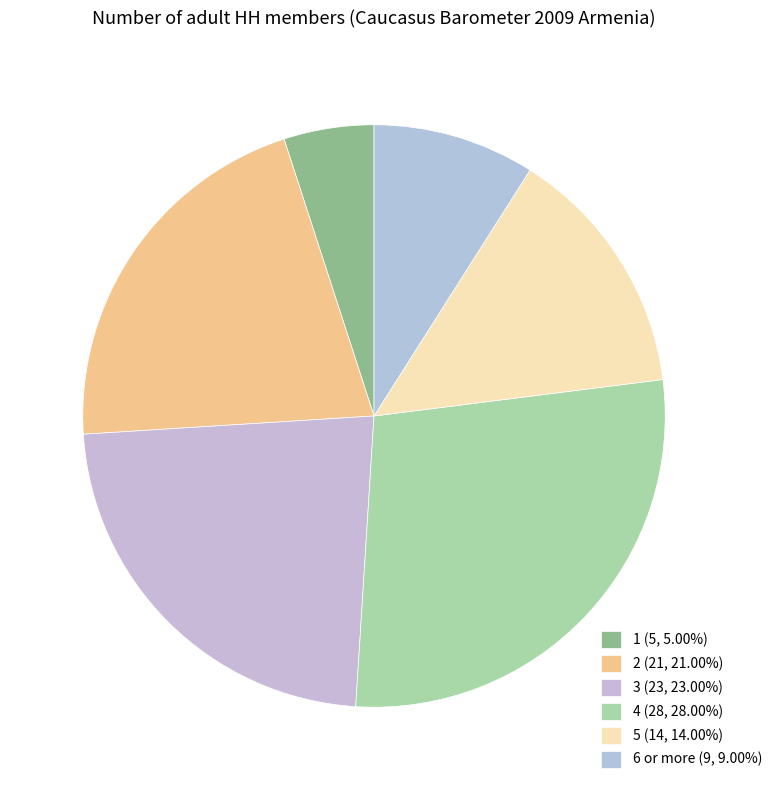

How many slices are in this pie chart?

6